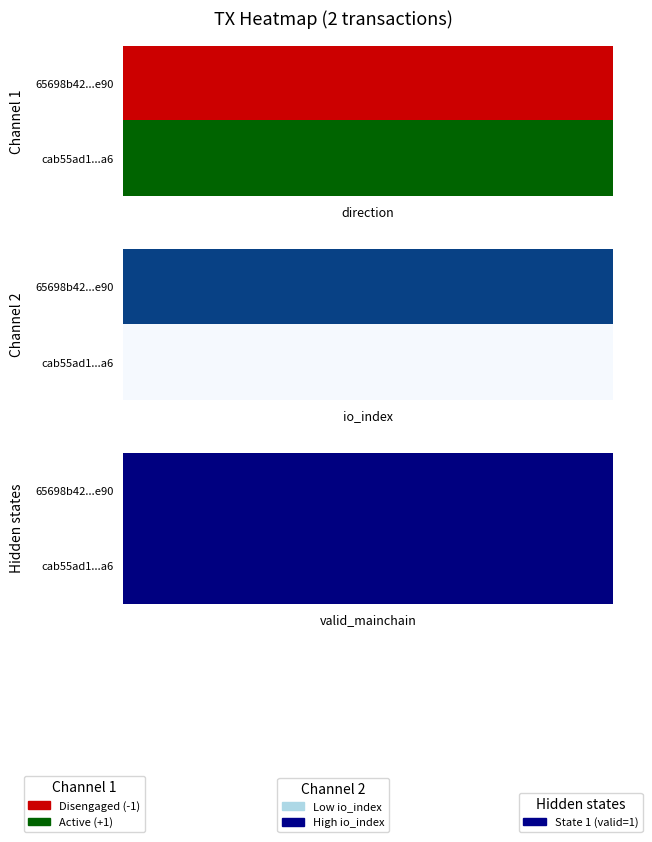

Count the 65698b42840fe1fb8349ce3fee456aea7338e90 values in the range -1 to 280.

2